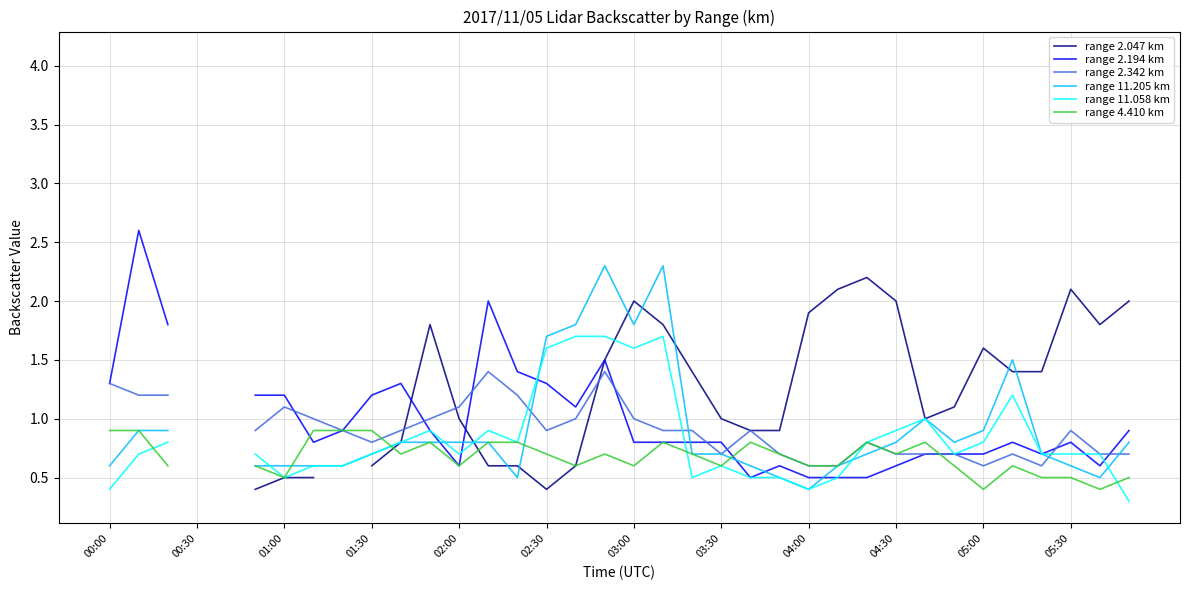

What is the label of the 10th point from the right?

26